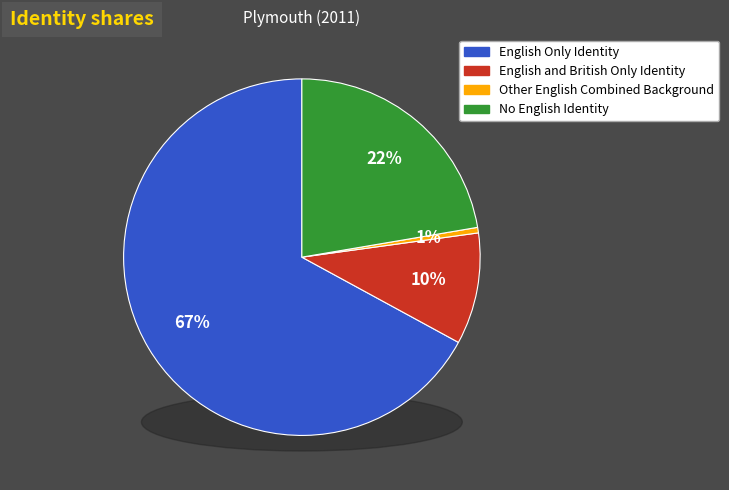

Combined, what portion of the pie is English Only Identity and Other English Combined Background?

67.6%